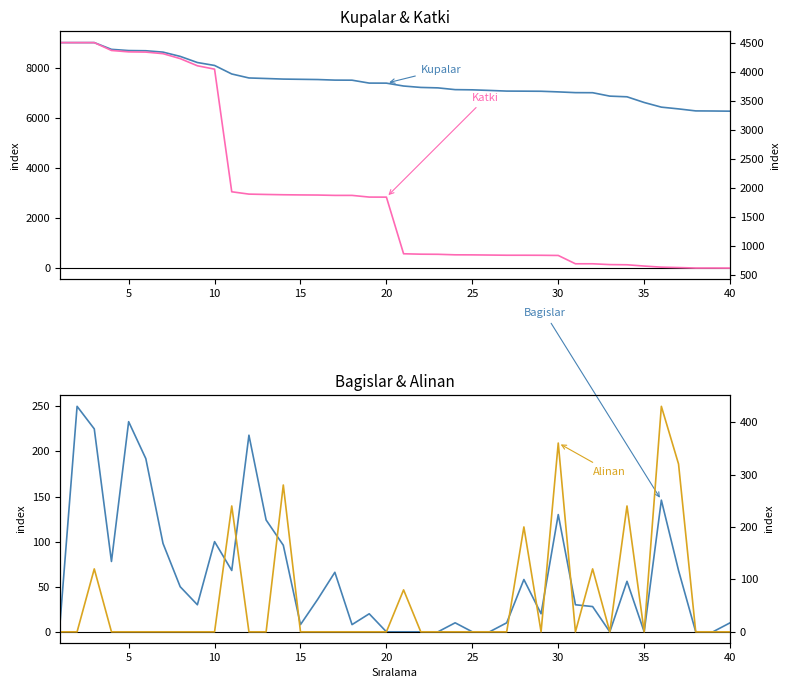

How many interior local valleys does the Alinan series have?

4